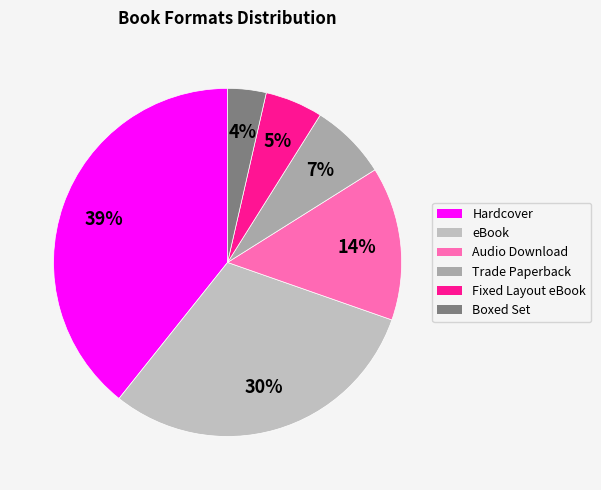

Combined, do Fixed Layout eBook and Boxed Set account for over 50%?

No